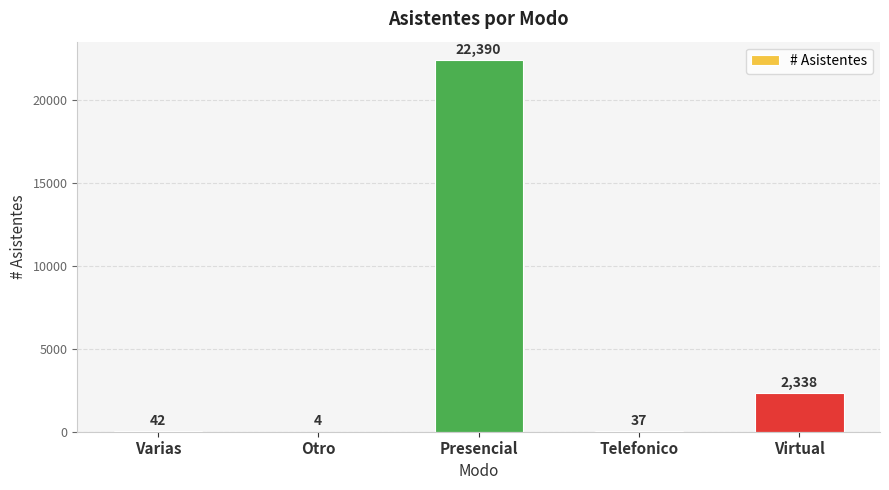

Between Virtual and Telefonico, which is larger?

Virtual